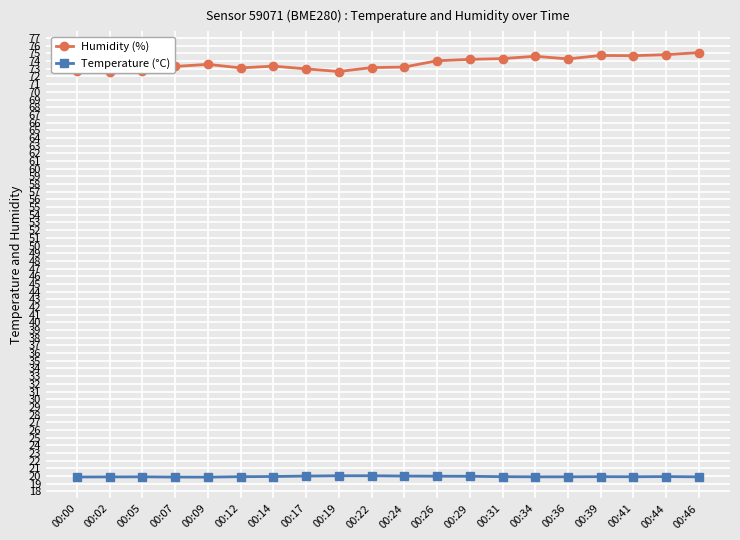

Is it true that Temperature (°C) equals 34.0 at 00:31?

False